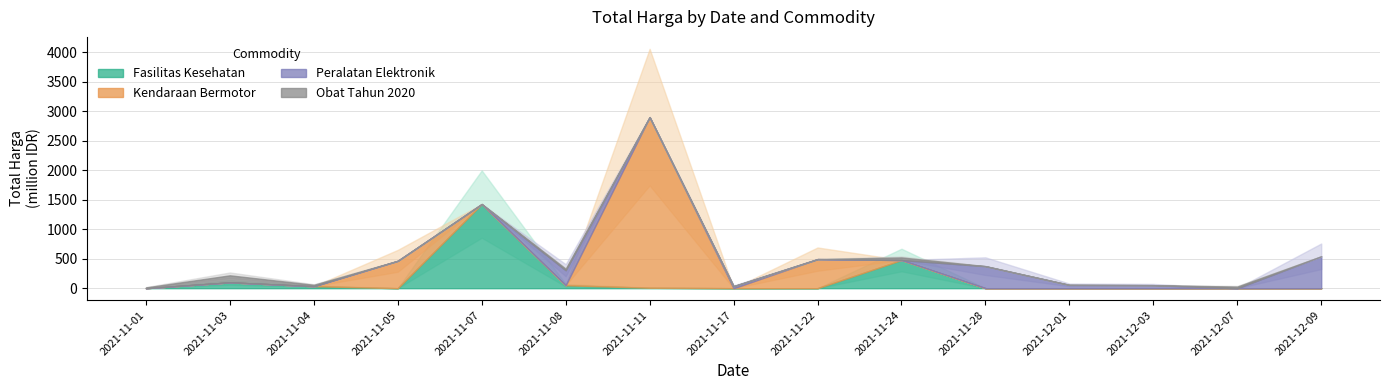

How many interior local peaks does the Obat Tahun 2020 series have?

4